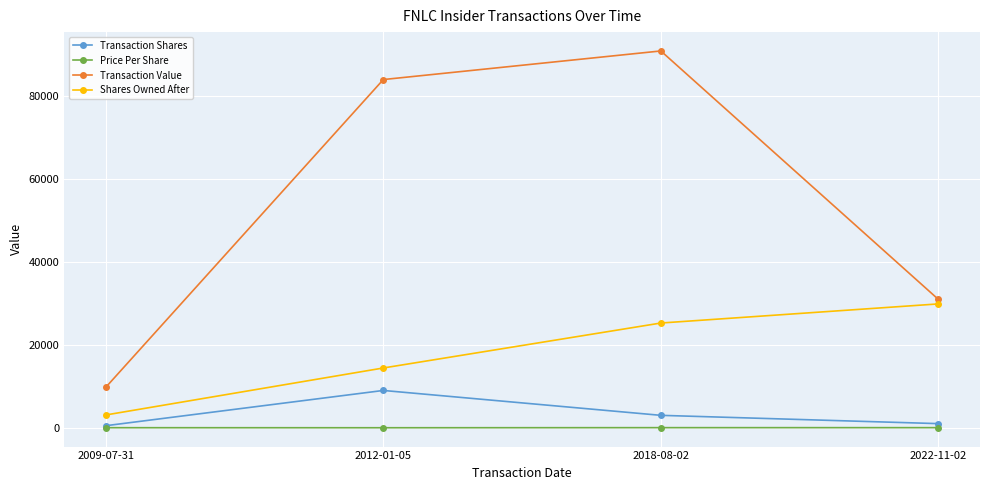

True or false: Transaction Shares and Transaction Value cross at least once.

False